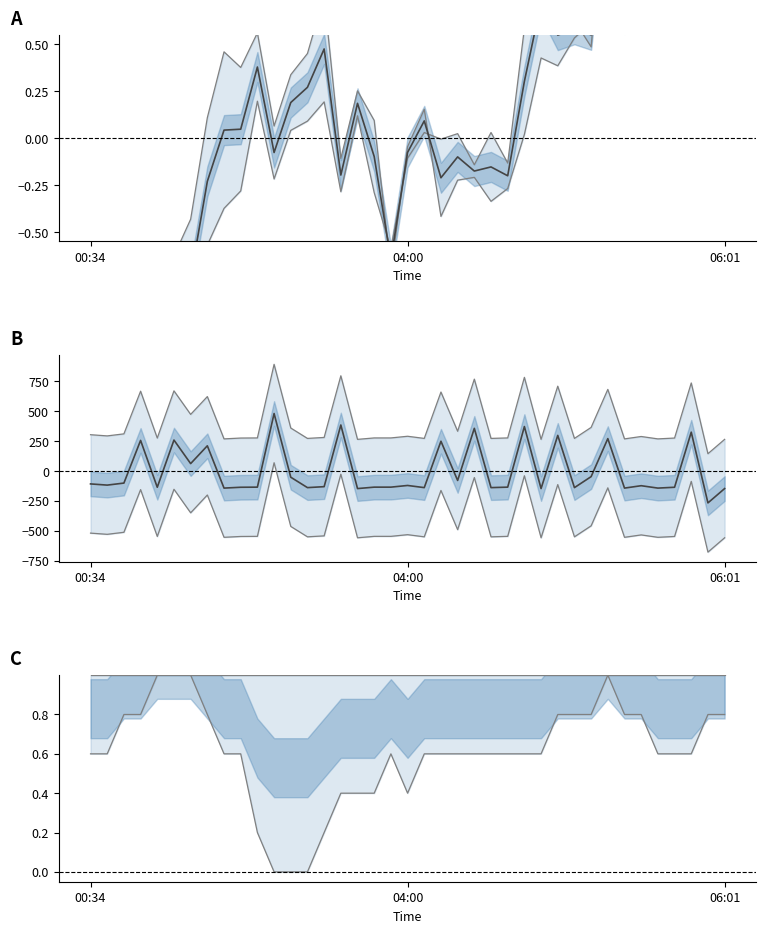

The value of Temp at 28 is 0.8. True or false?

True